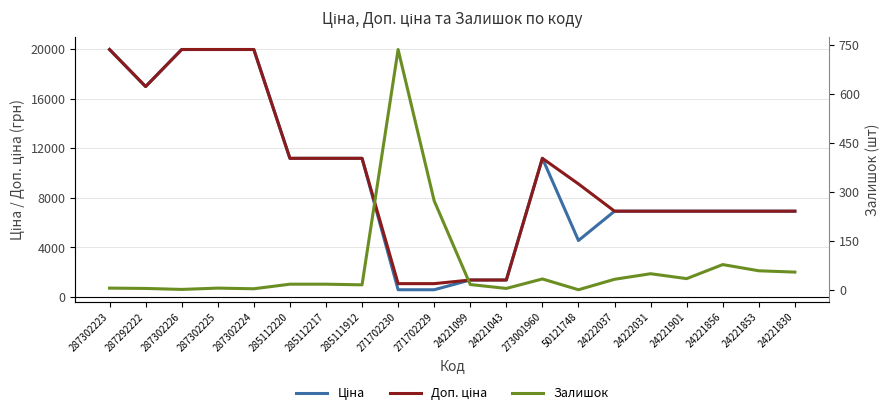

What position from the right is 285111912?

13